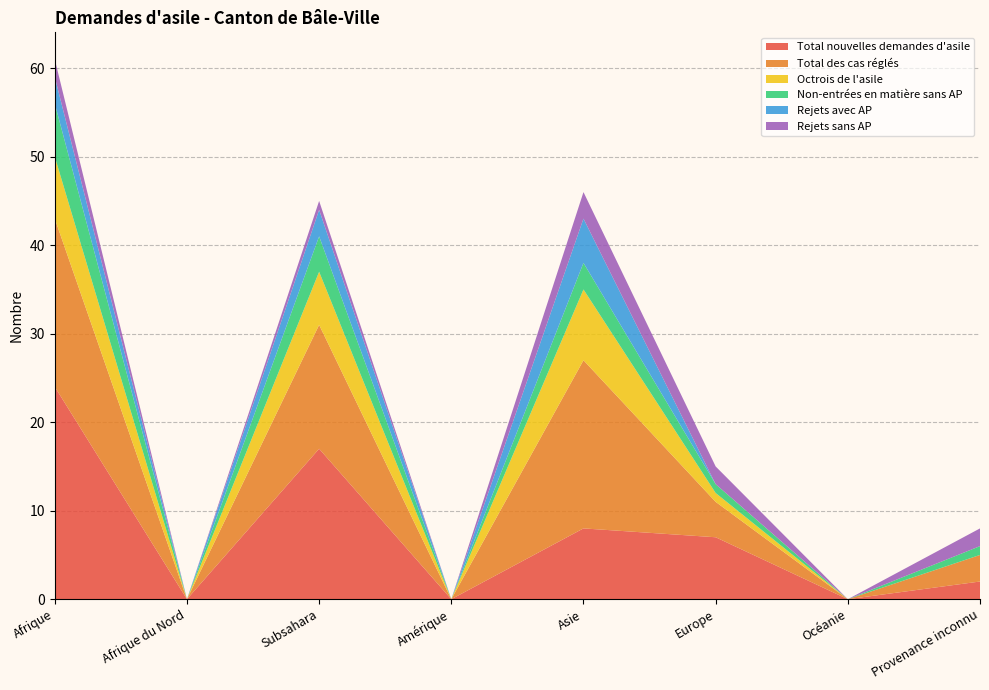

Reading left to right, list all the values displayed in this chart.

Total nouvelles demandes d'asile: Afrique=24	Afrique du Nord=0	Subsahara=17	Amérique=0	Asie=8	Europe=7	Océanie=0	Provenance inconnu=2
Total des cas réglés: Afrique=19	Afrique du Nord=0	Subsahara=14	Amérique=0	Asie=19	Europe=4	Océanie=0	Provenance inconnu=3
Octrois de l'asile: Afrique=7	Afrique du Nord=0	Subsahara=6	Amérique=0	Asie=8	Europe=1	Océanie=0	Provenance inconnu=0
Non-entrées en matière sans AP: Afrique=6	Afrique du Nord=0	Subsahara=4	Amérique=0	Asie=3	Europe=1	Océanie=0	Provenance inconnu=1
Rejets avec AP: Afrique=3	Afrique du Nord=0	Subsahara=3	Amérique=0	Asie=5	Europe=0	Océanie=0	Provenance inconnu=0
Rejets sans AP: Afrique=2	Afrique du Nord=0	Subsahara=1	Amérique=0	Asie=3	Europe=2	Océanie=0	Provenance inconnu=2